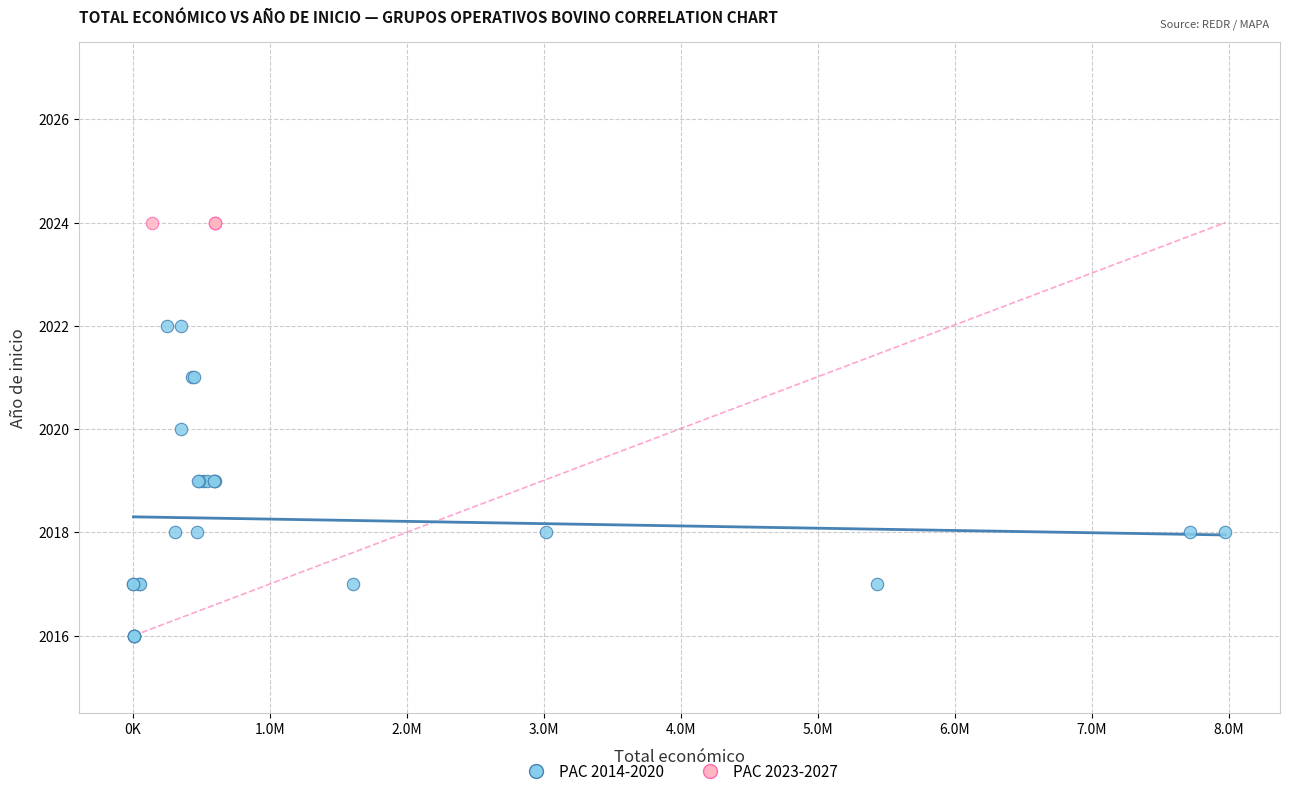

Which series reaches the maximum Y coordinate?

PAC 2023-2027